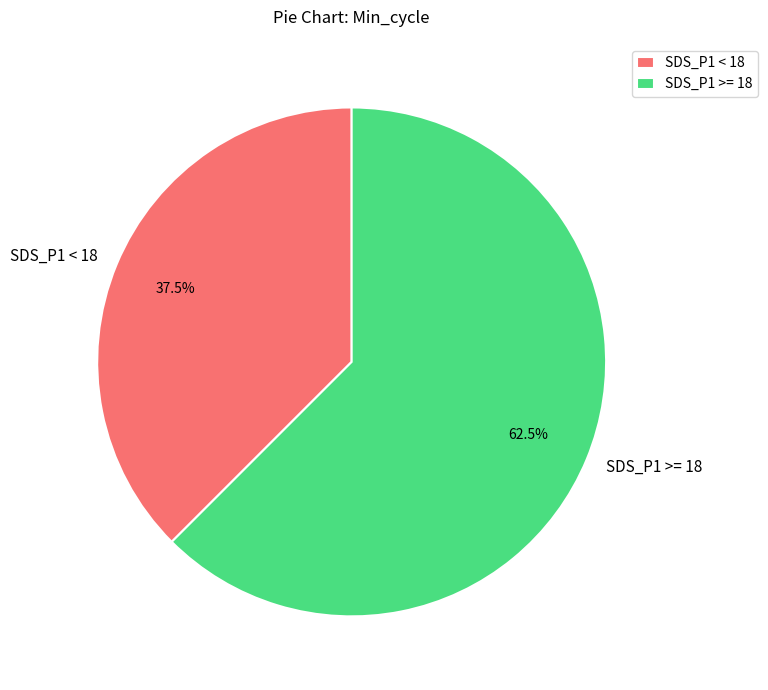

Approximately how many times larger is the value at SDS_P1 >= 18 compared to SDS_P1 < 18?

1.7